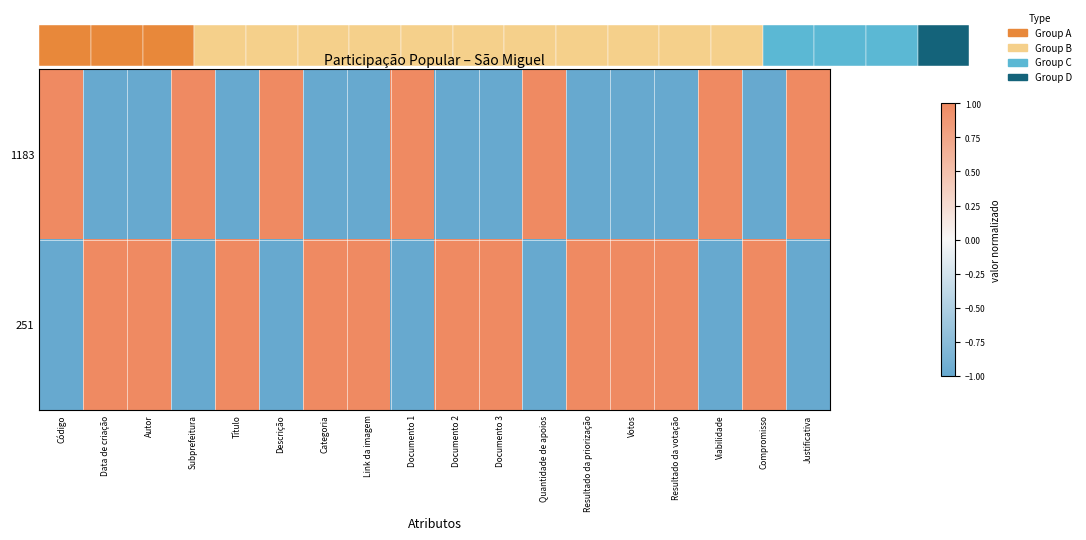

Reading left to right, transcribe all the data shown in this chart.

1183: Código=1	Data de criação=-1	Autor=-1	Subprefeitura=1	Título=-1	Descrição=1	Categoria=-1	Link da imagem=-1	Documento 1=1	Documento 2=-1	Documento 3=-1	Quantidade de apoios=1	Resultado da priorização=-1	Votos=-1	Resultado da votação=-1	Viabilidade=1	Compromisso=-1	Justificativa=1
251: Código=-1	Data de criação=1	Autor=1	Subprefeitura=-1	Título=1	Descrição=-1	Categoria=1	Link da imagem=1	Documento 1=-1	Documento 2=1	Documento 3=1	Quantidade de apoios=-1	Resultado da priorização=1	Votos=1	Resultado da votação=1	Viabilidade=-1	Compromisso=1	Justificativa=-1